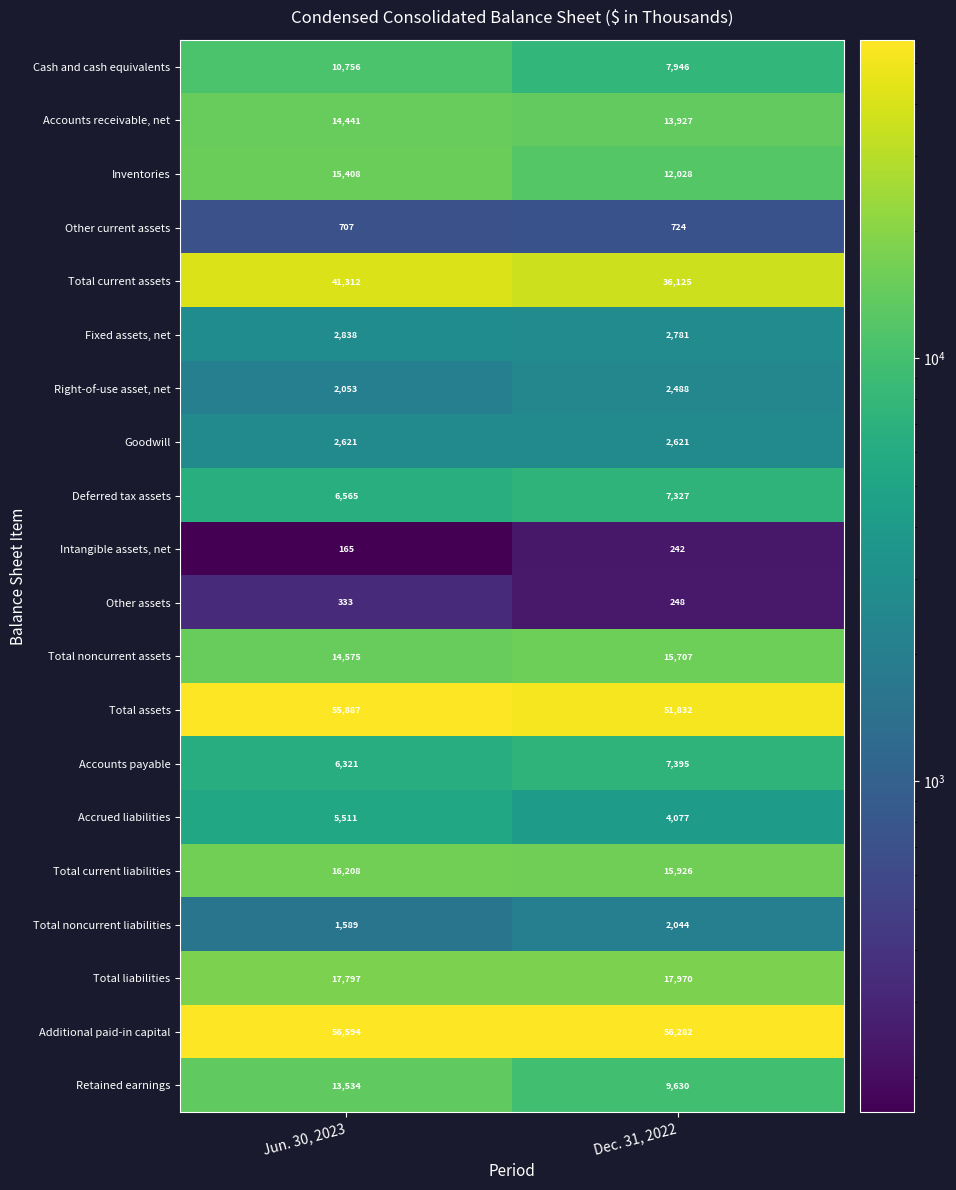

Read the Cash and cash equivalents value at Jun. 30, 2023.

10756